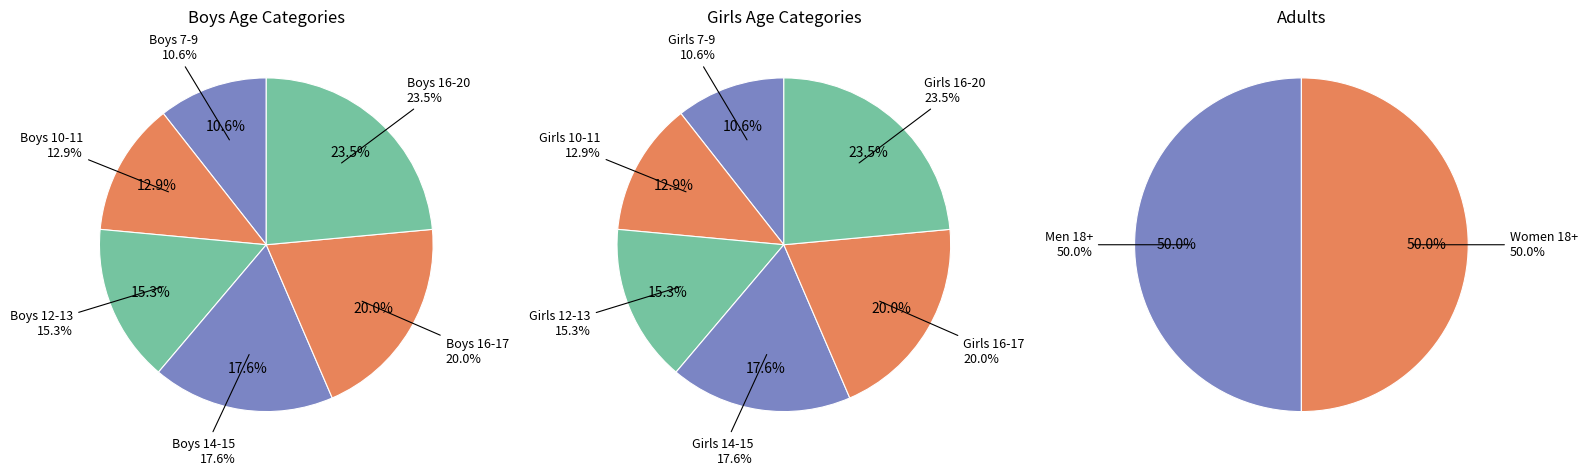

Is Boys 7-9 the majority of the pie?

No